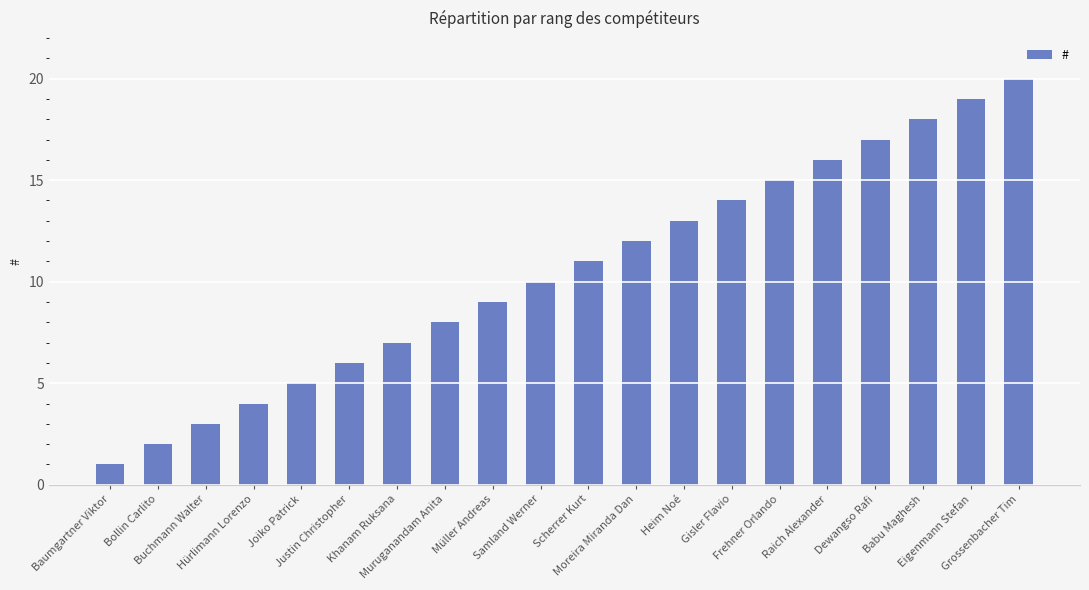

The chart shows a value of 5 at Joiko Patrick. True or false?

True